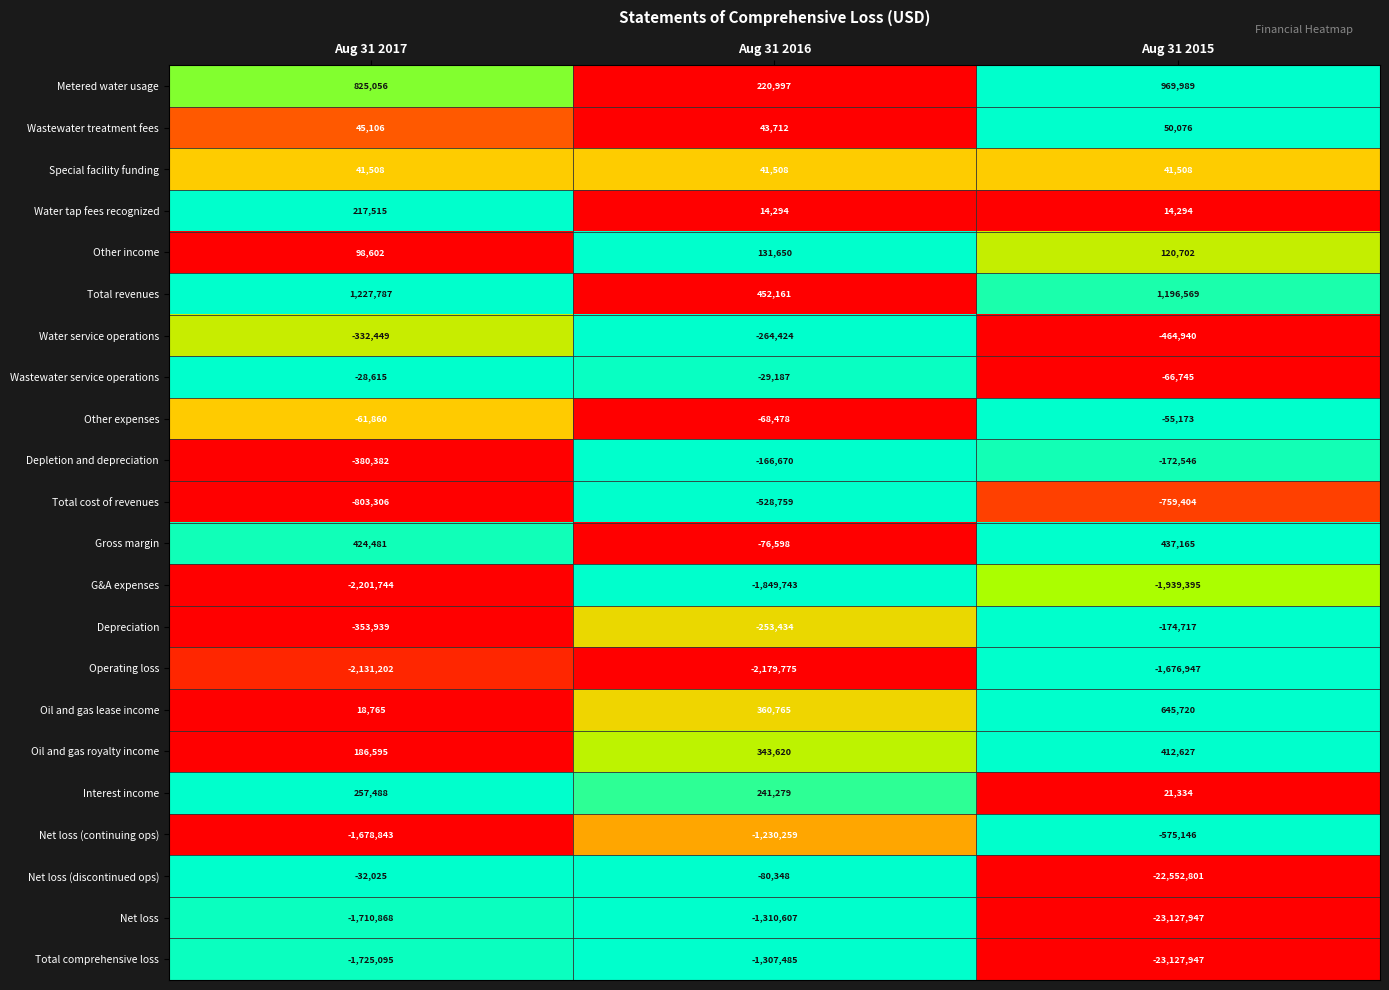

Rank the series by their maximum value, from highest to lowest.

Total revenues, Metered water usage, Oil and gas lease income, Gross margin, Oil and gas royalty income, Interest income, Water tap fees recognized, Other income, Wastewater treatment fees, Special facility funding, Wastewater service operations, Net loss (discontinued ops), Other expenses, Depletion and depreciation, Depreciation, Water service operations, Total cost of revenues, Net loss (continuing ops), Total comprehensive loss, Net loss, Operating loss, G&A expenses